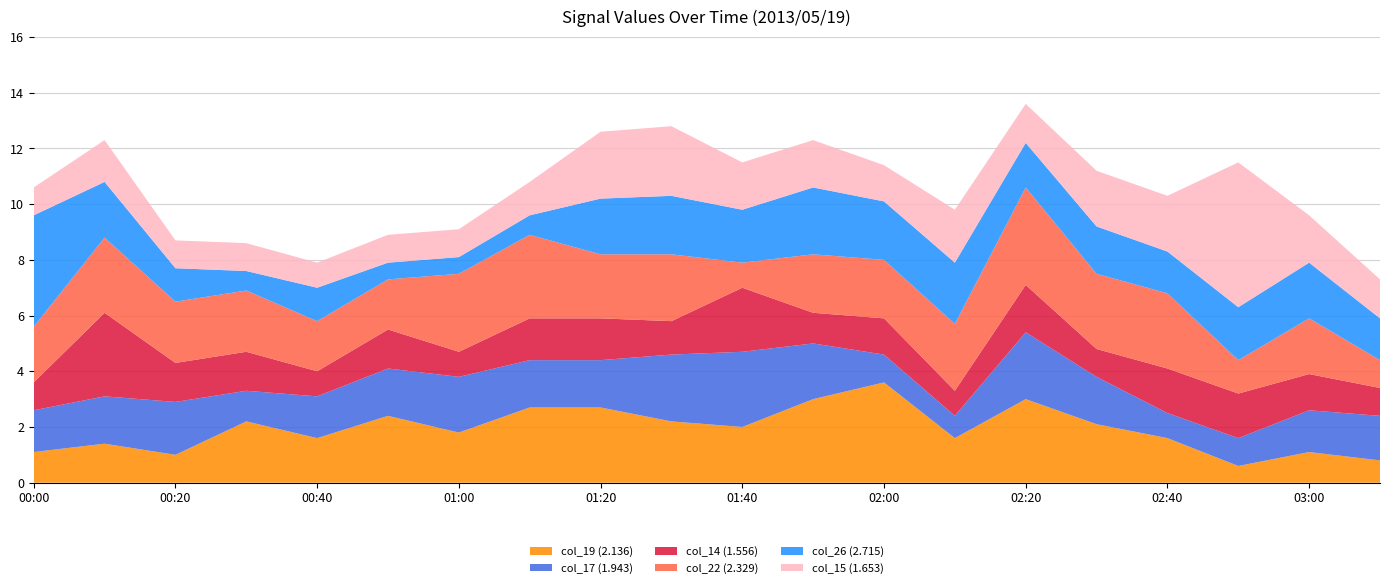

Does the chart have visible grid lines?

Yes